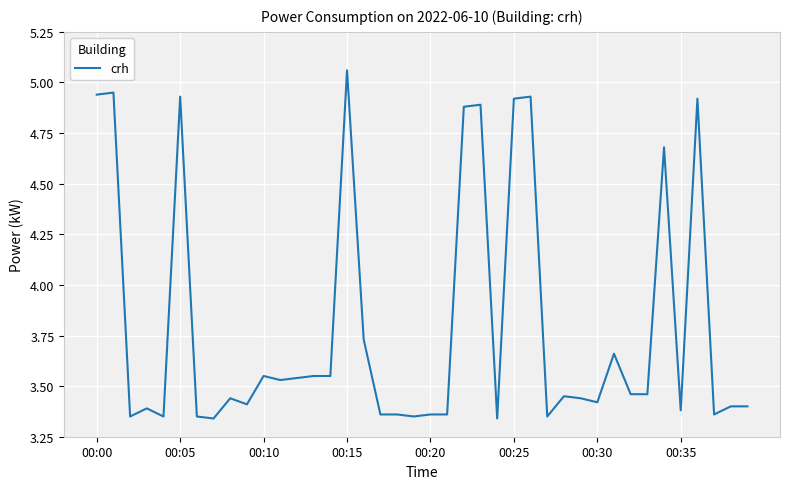

What is the difference between the maximum and minimum values?

1.7